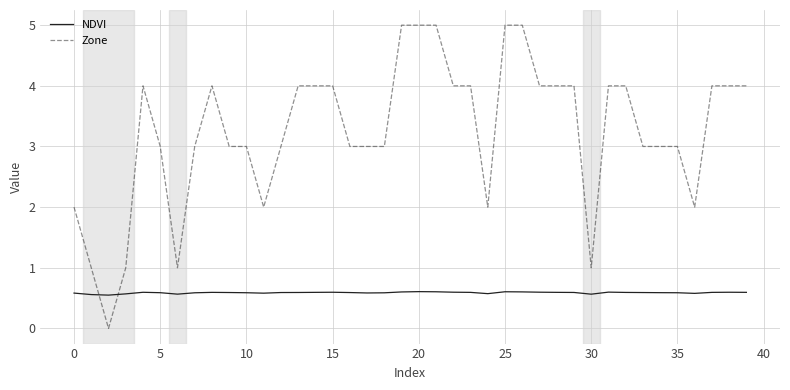

What is the highest value of the NDVI series?

0.6